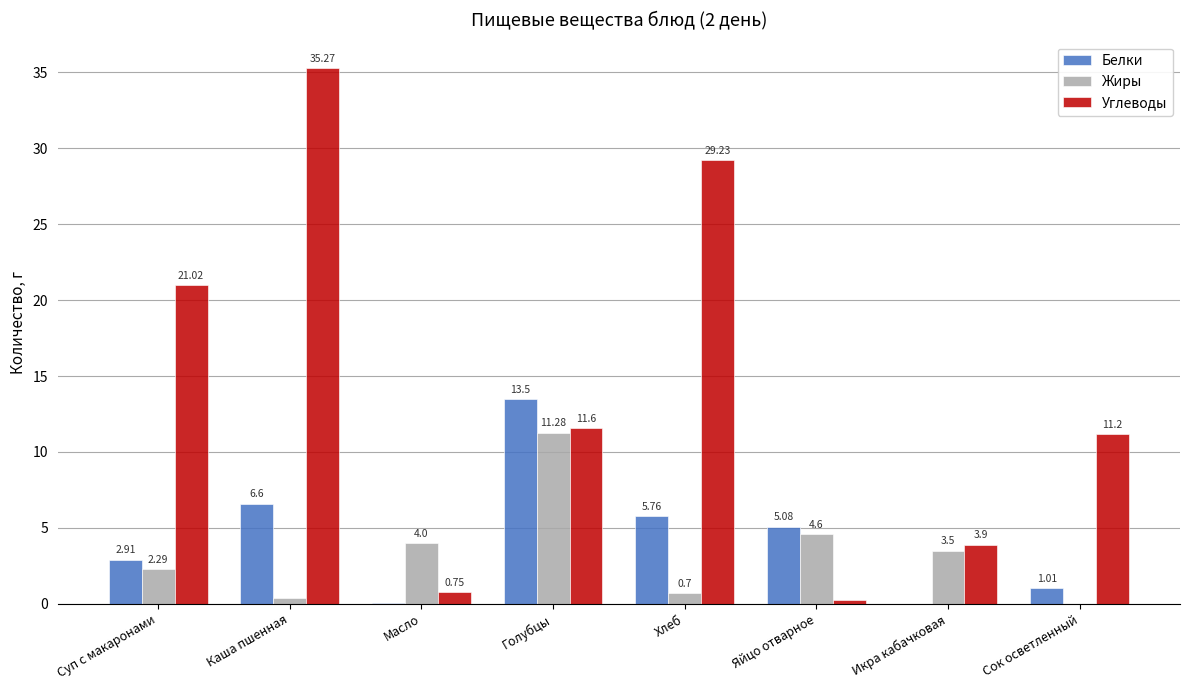

At which label does Жиры first exceed 3?

Масло